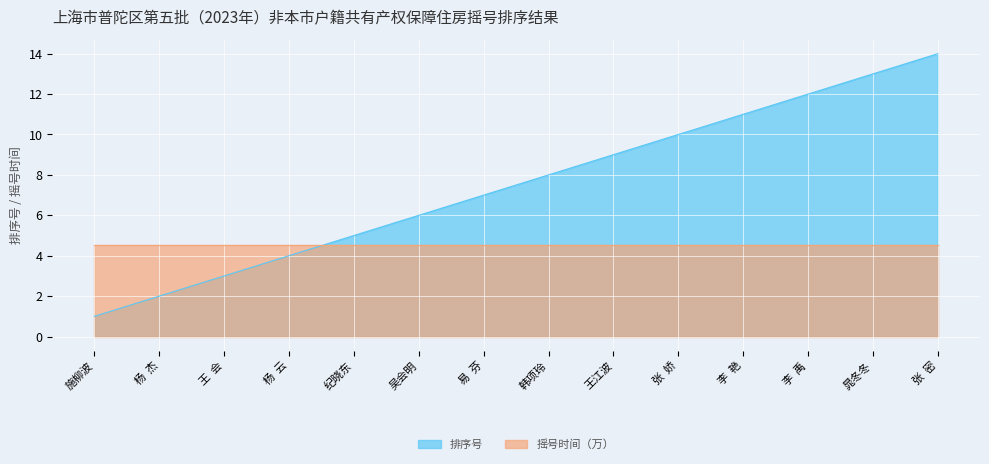

What is the change in value from 王  会 to 李  艳?

+8